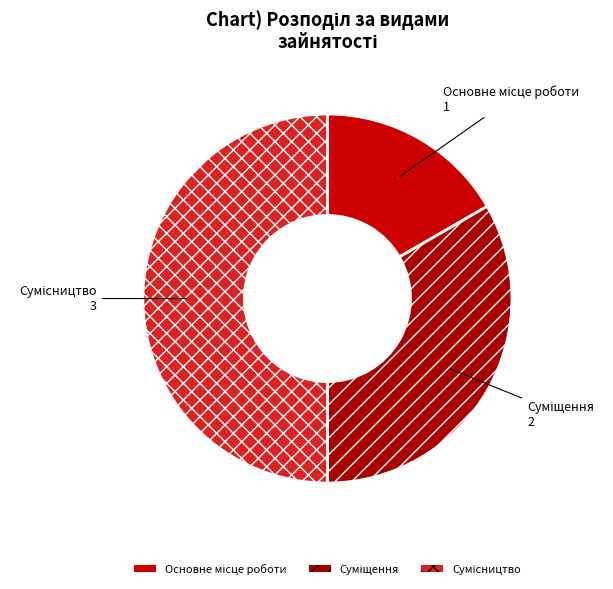

How many segments does this pie chart have?

3